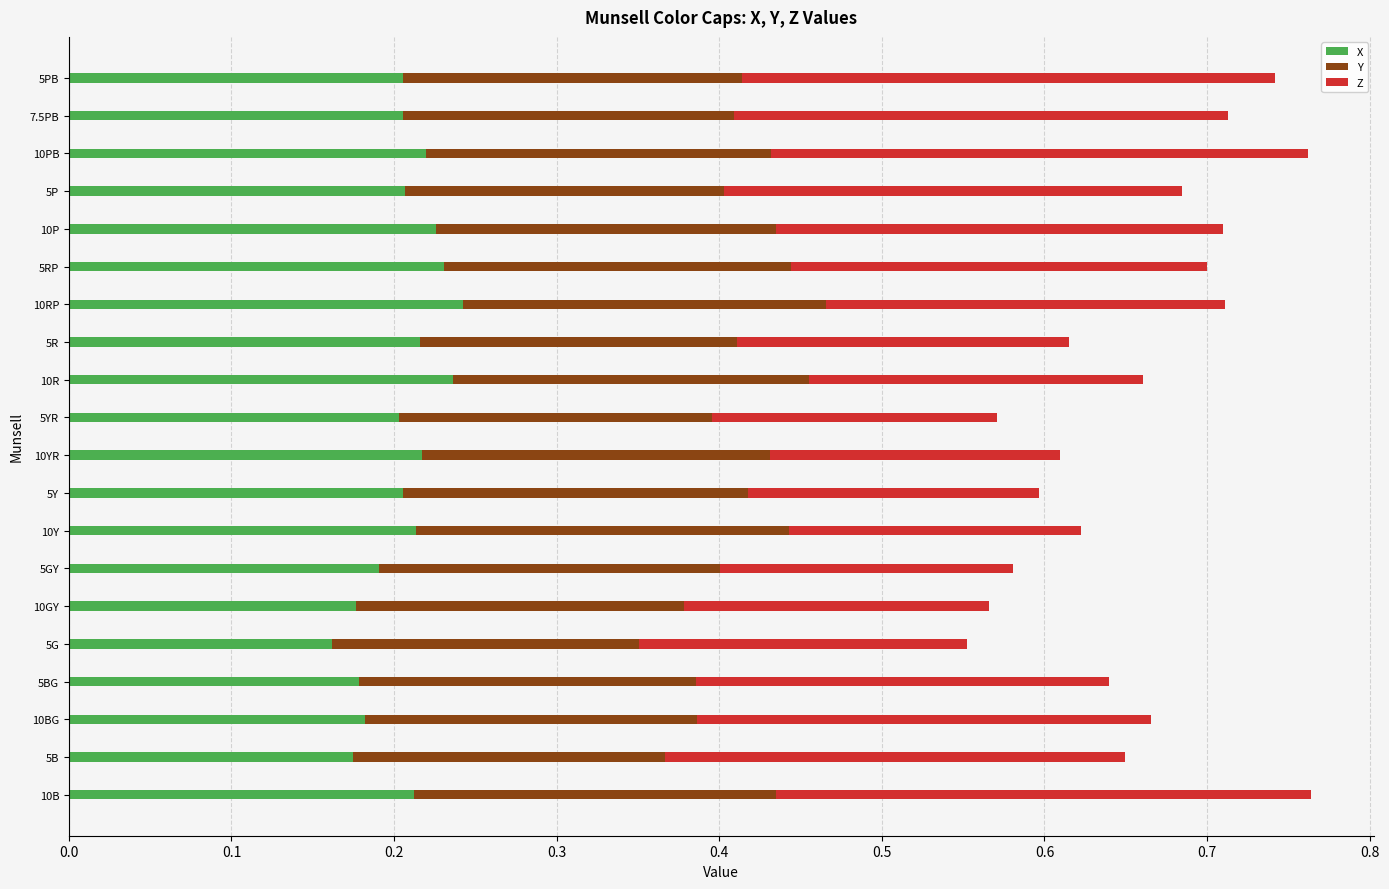

Count the X values in the range 0 to 1.

20